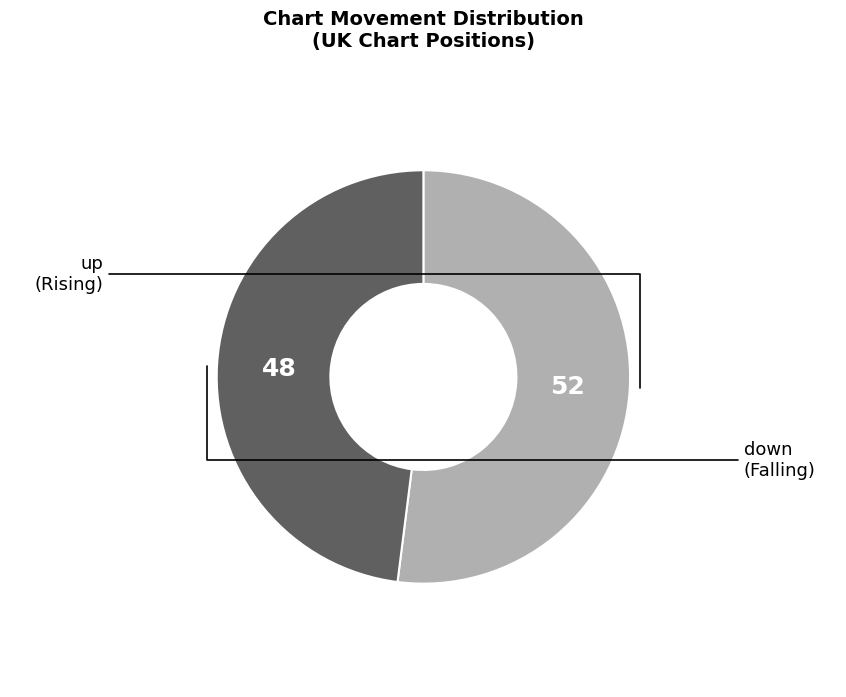

Count the number of slices in the pie.

2